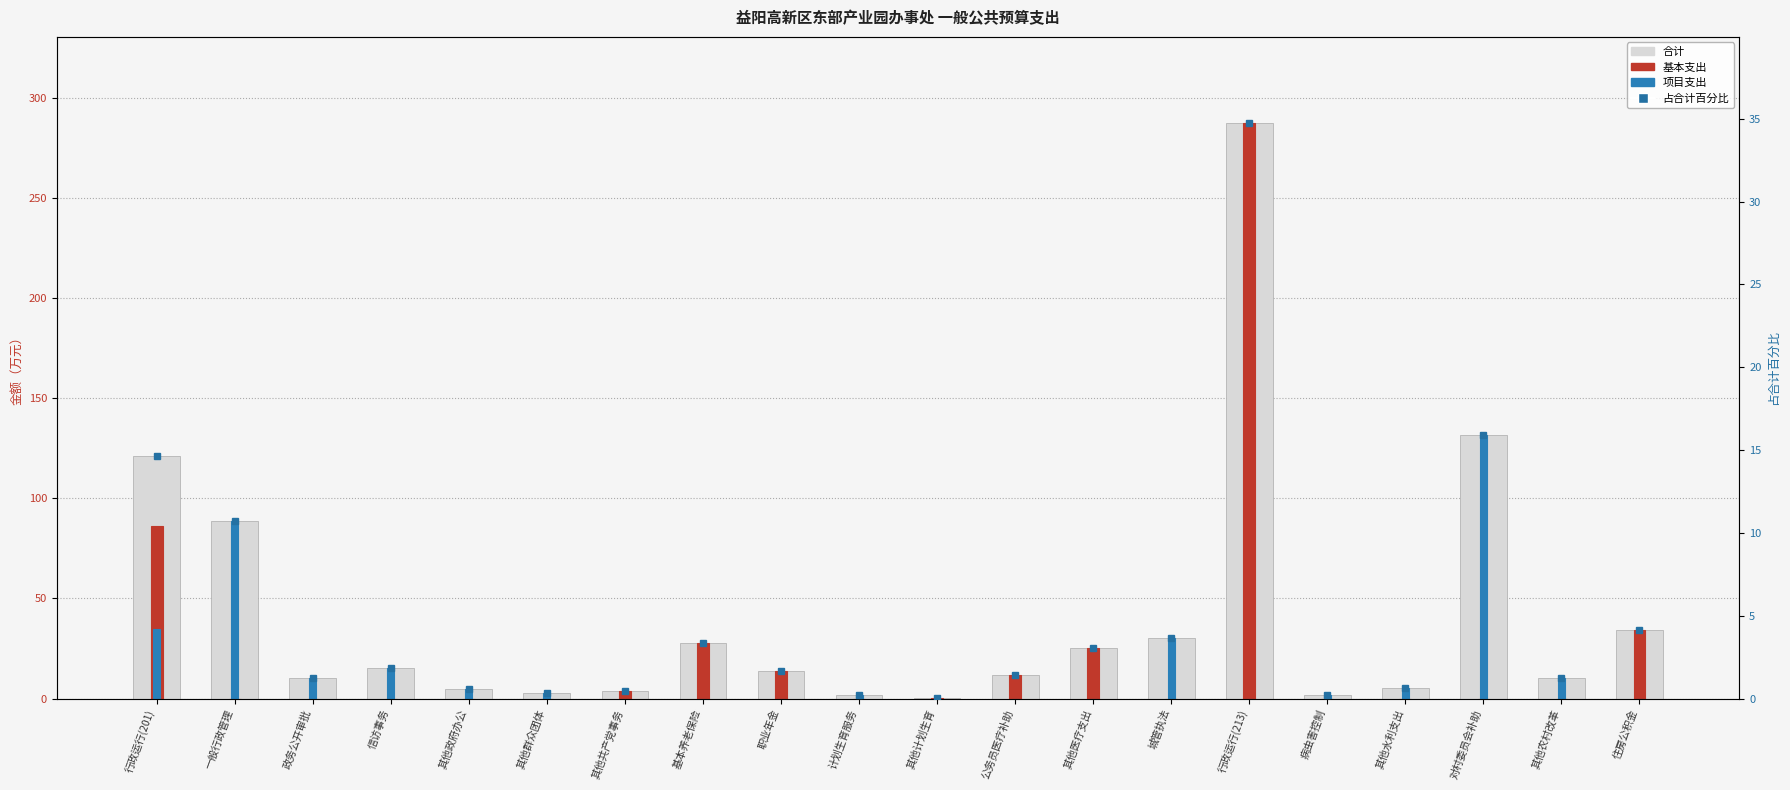

What is the average value of the 项目支出 series?

16.9